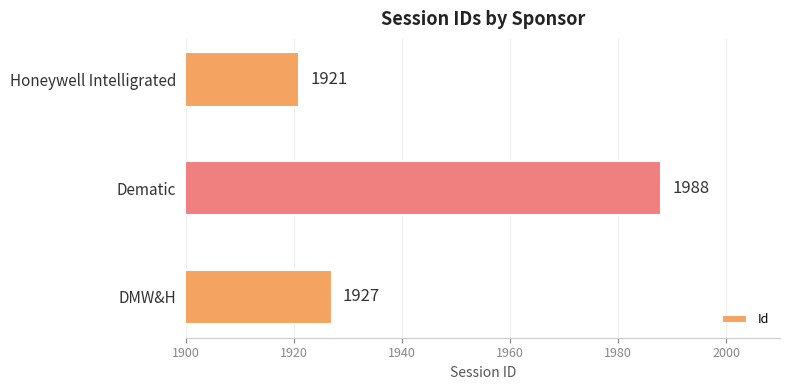

Reading bottom to top, what are all the values shown in this chart?

1927	1988	1921